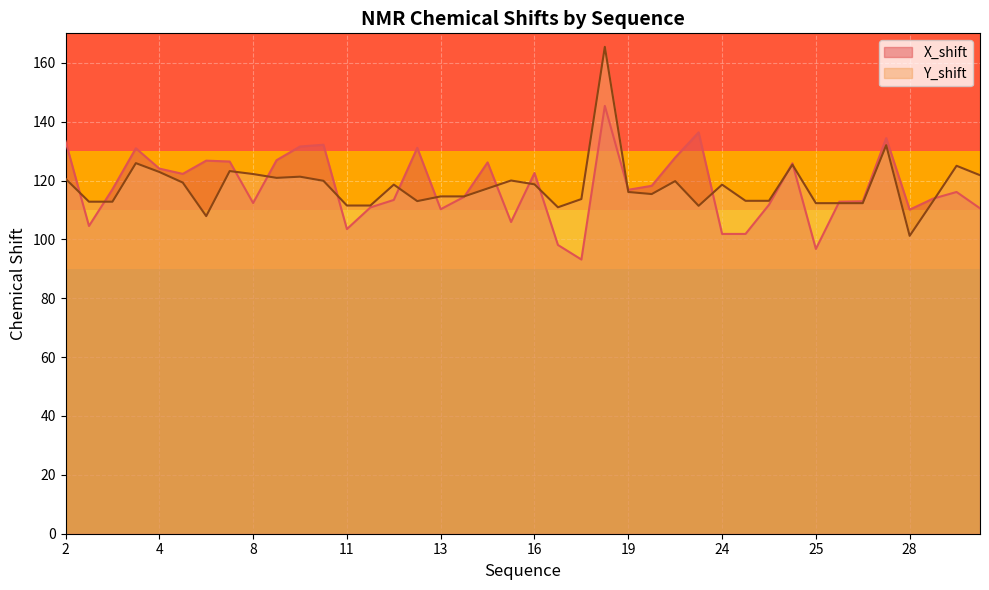

Which category has the lowest value across all series?

18